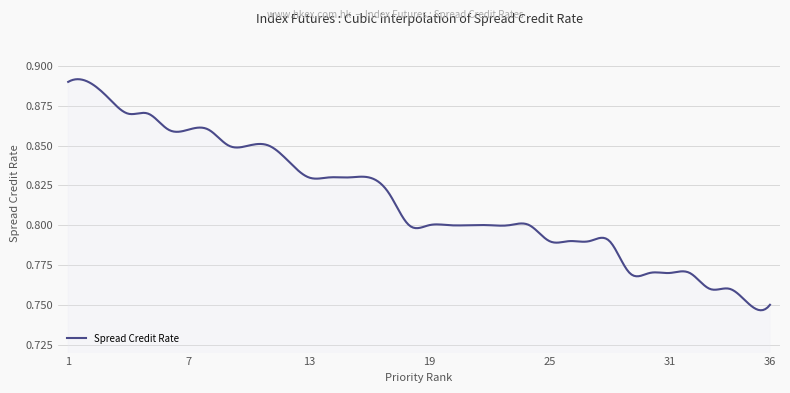

How many lines are shown in the chart?

1